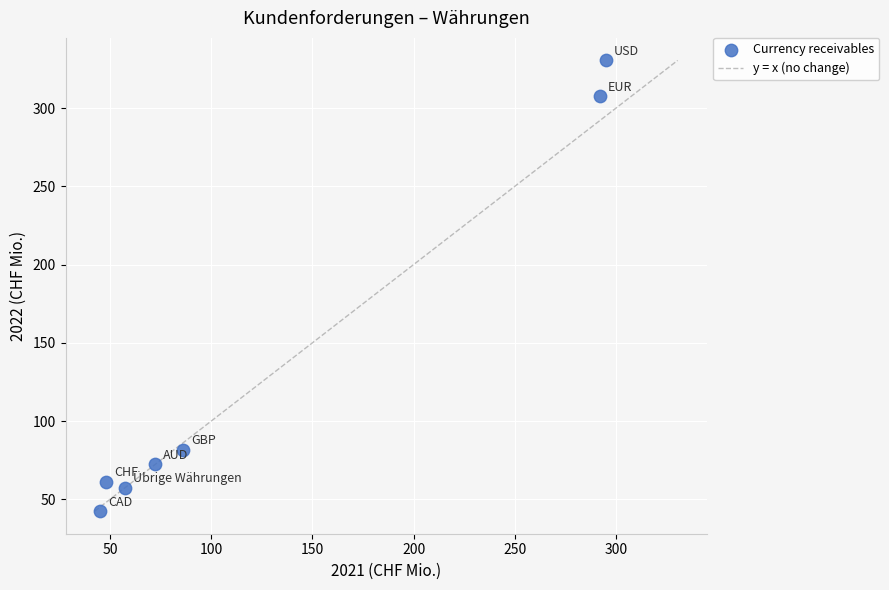

What Y value in the scatter plot is closest to 186?

81.7